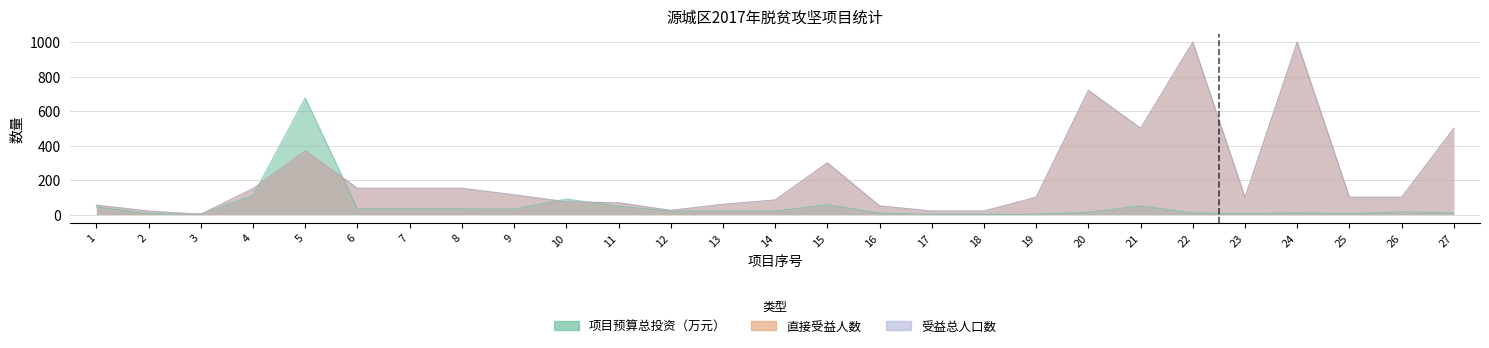

How many data points in 直接受益人数 are above 100?

12